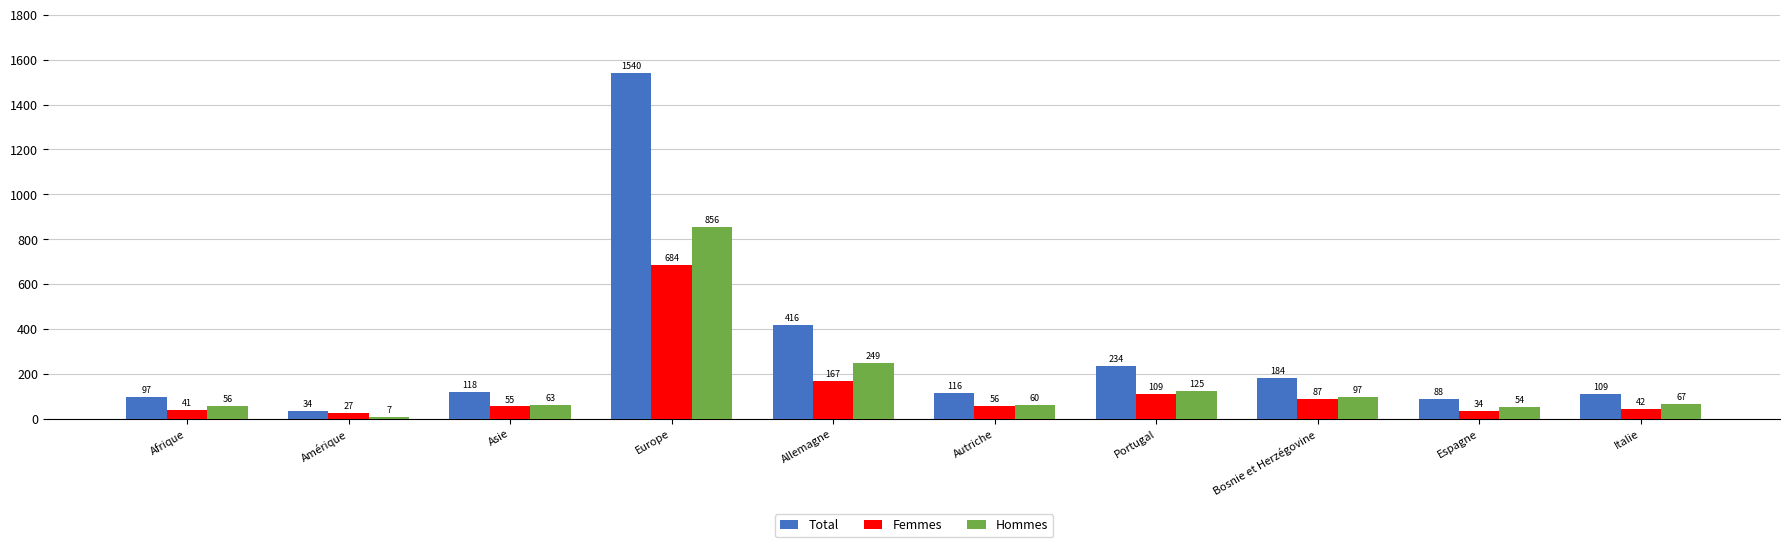

What is the sum of the Hommes values at Afrique and Portugal?

181